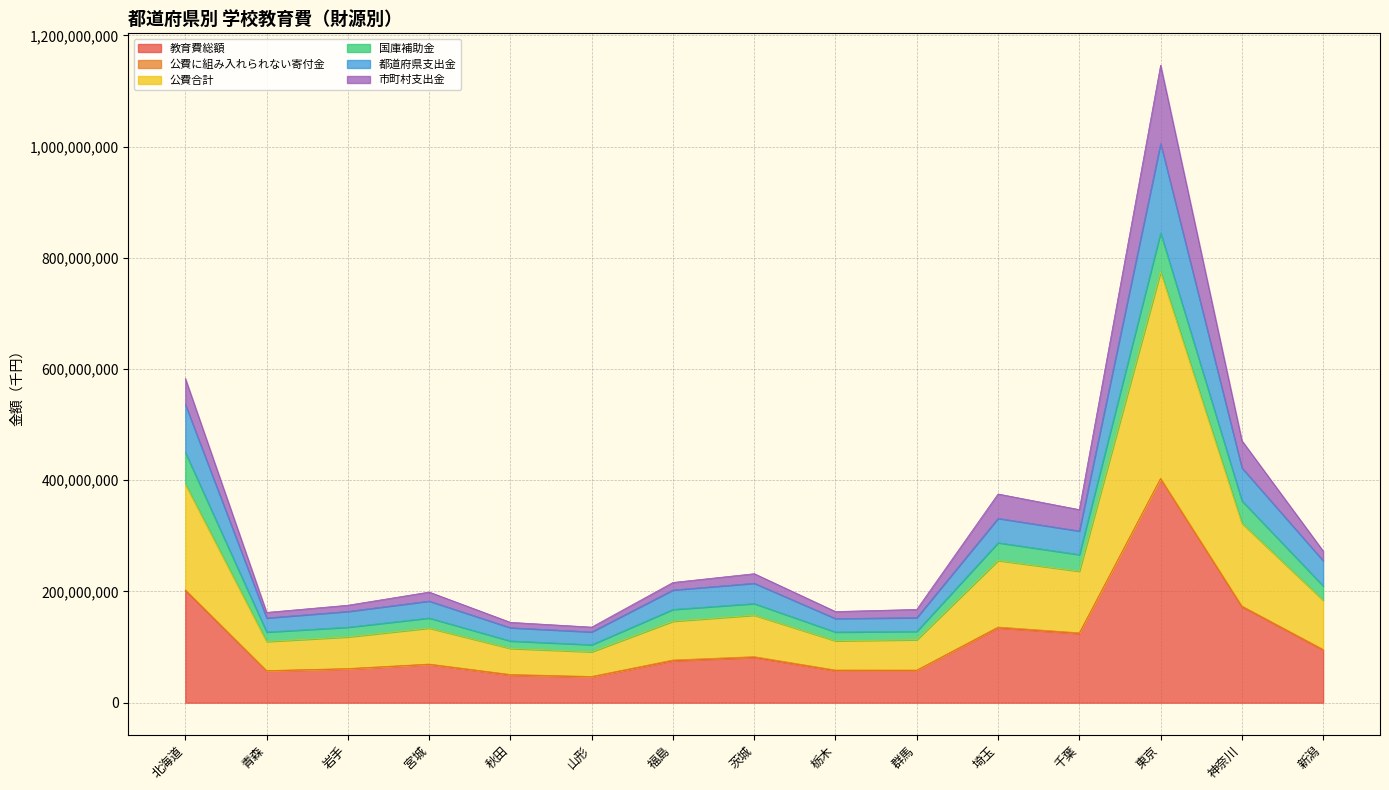

Is the value of 市町村支出金 at 埼玉 greater than the value of 公費合計 at 神奈川?

No